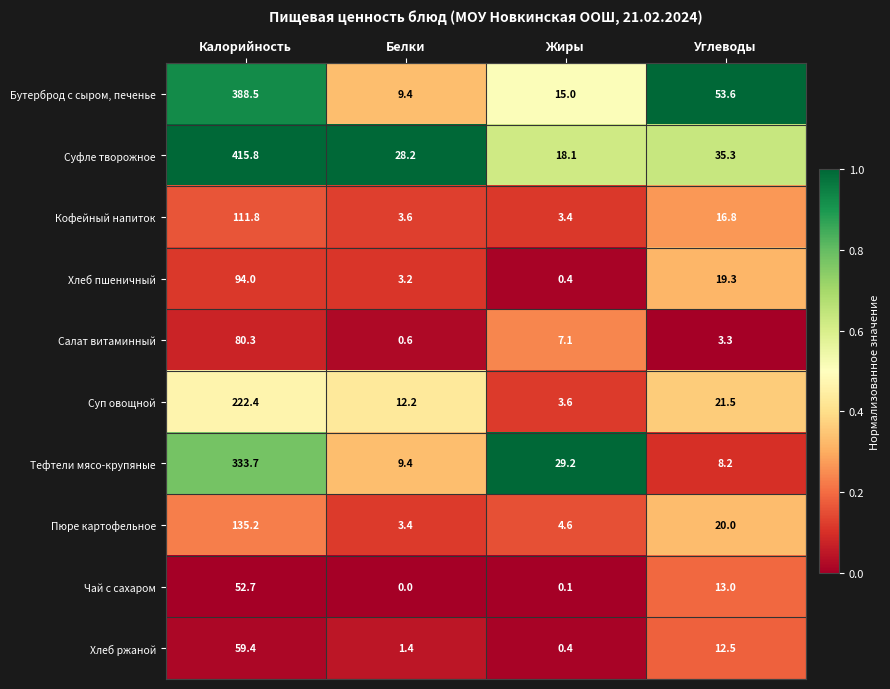

Is it true that Суп овощной equals 21.5 at Углеводы?

True